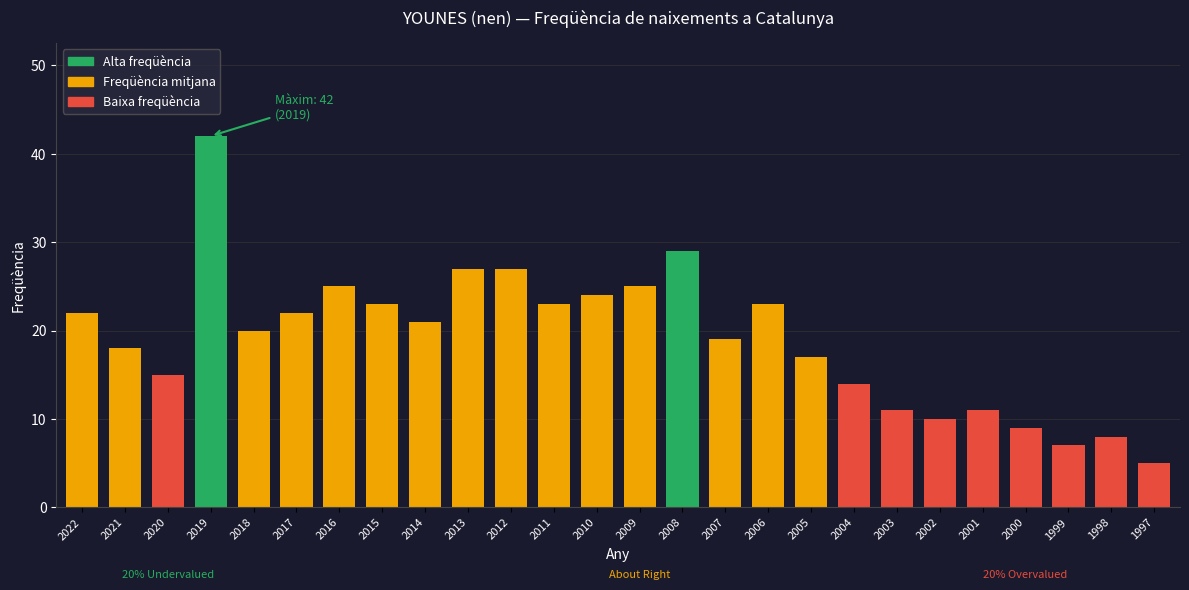

Between 2018 and 2012, which is larger?

2012